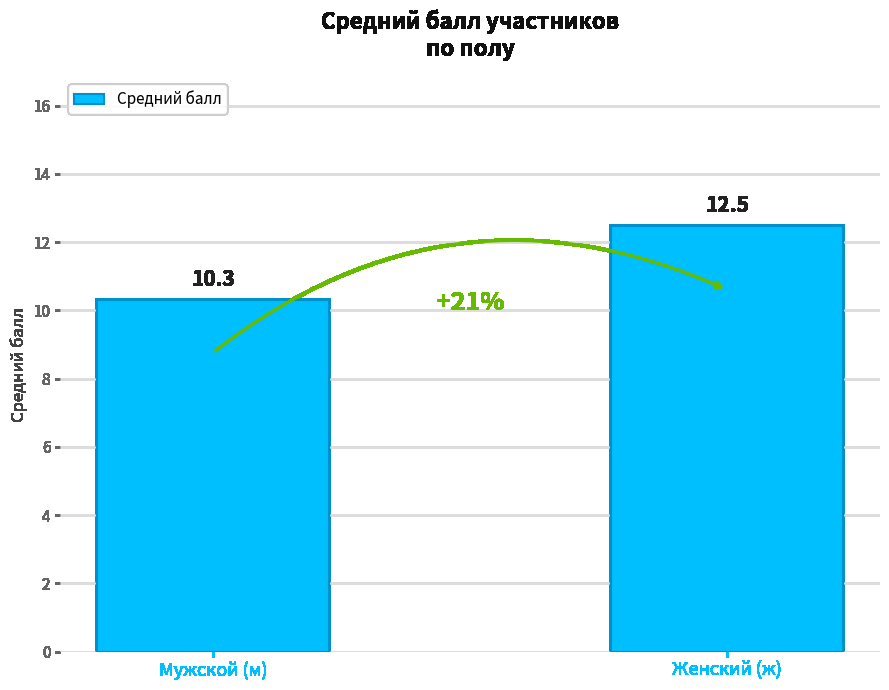

Which label corresponds to the smallest value in the chart?

Мужской (м)